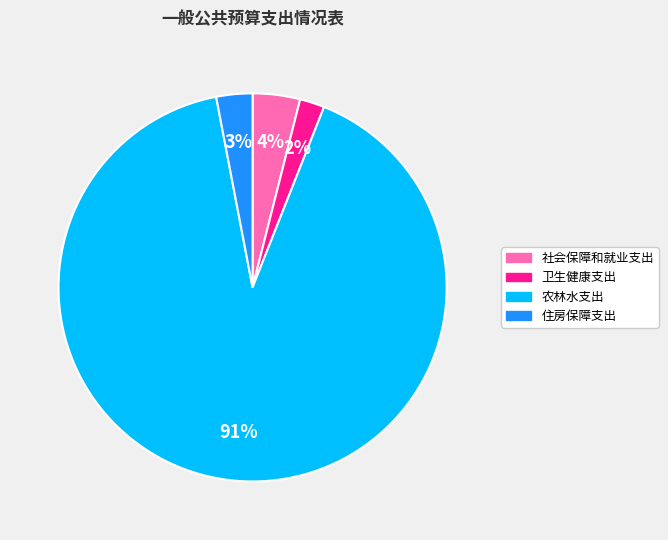

Which category accounts for the majority?

农林水支出